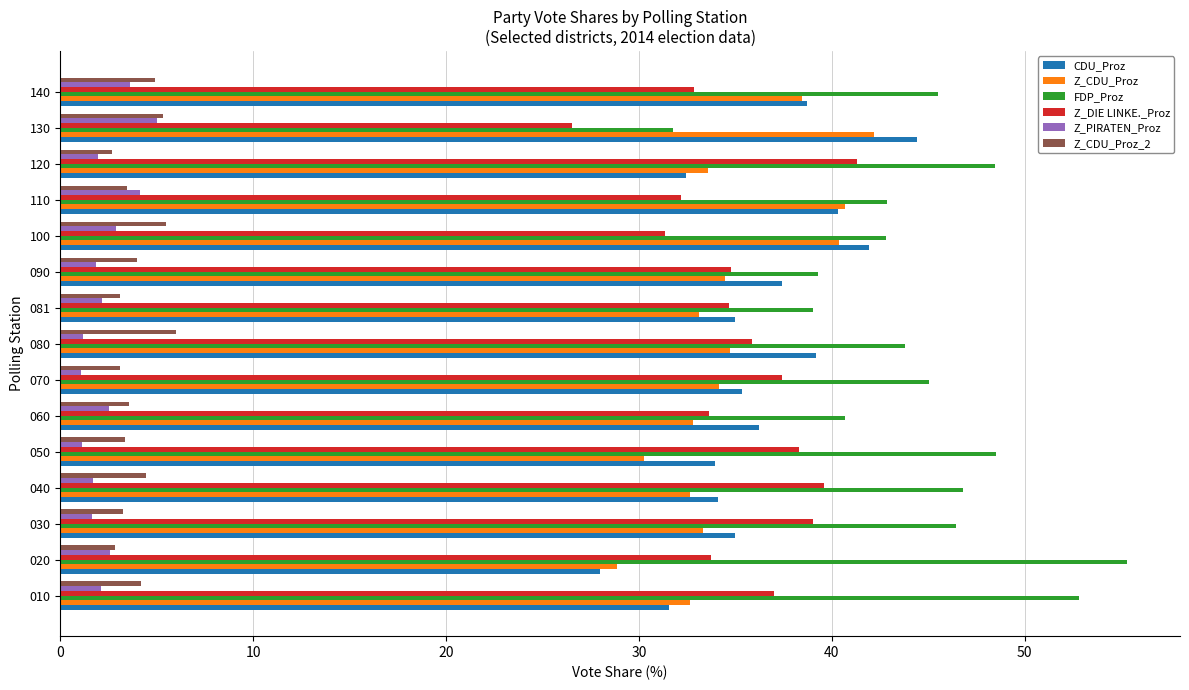

What is the smallest value displayed?

1.1